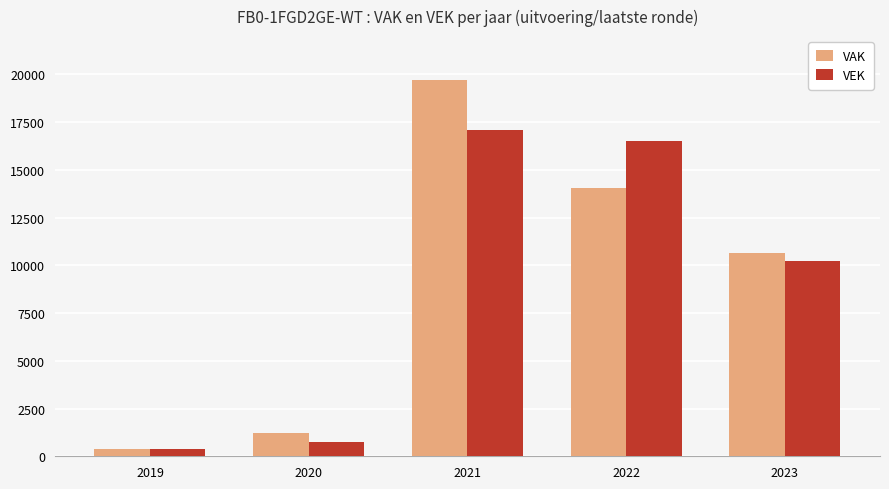

Rank the series by their average value, from highest to lowest.

VAK, VEK